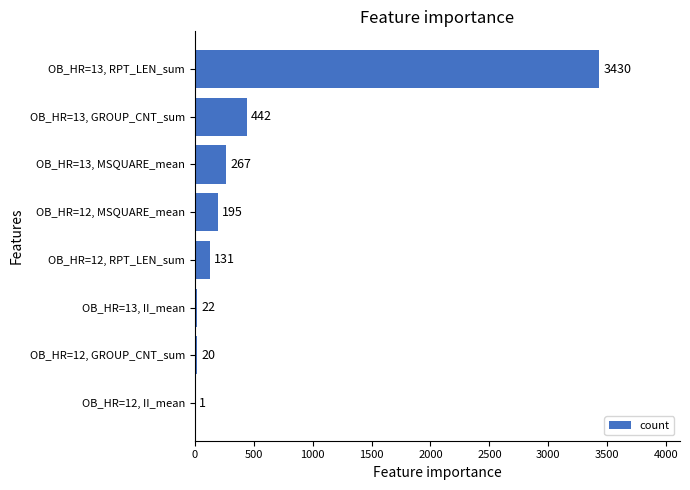

The value at OB_HR=13, RPT_LEN_sum is 3430. True or false?

True